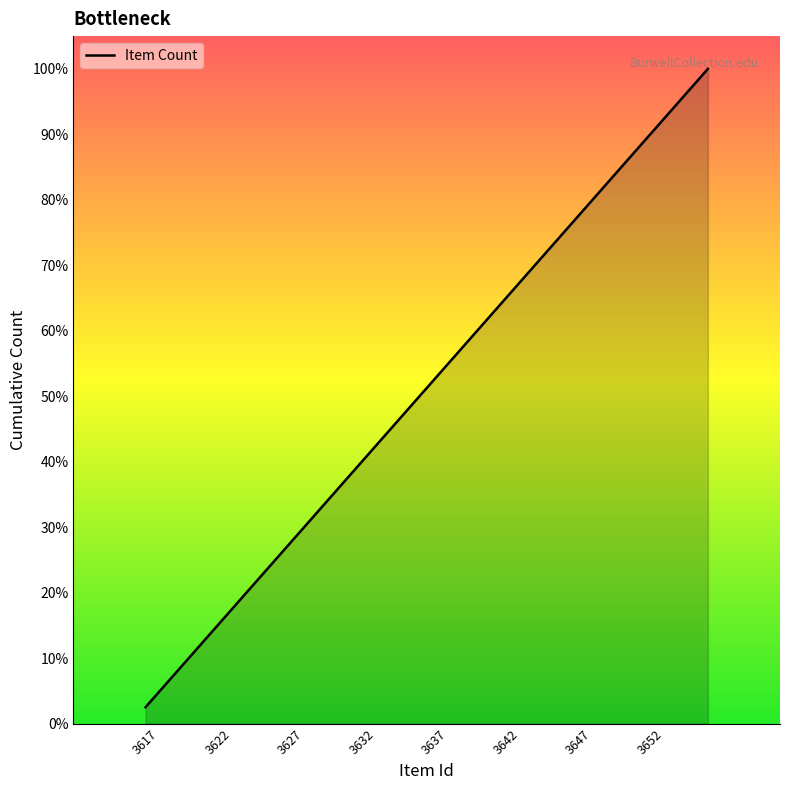

Does the chart have visible grid lines?

No